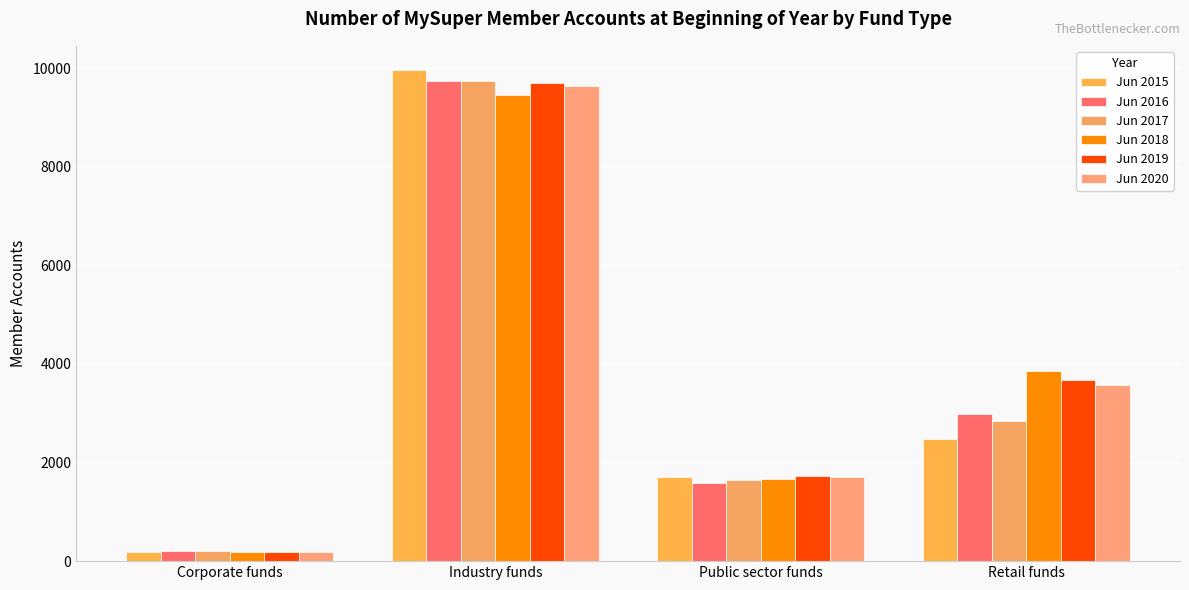

What is the value of the Jun 2015 bar at the 1st from the left?

190